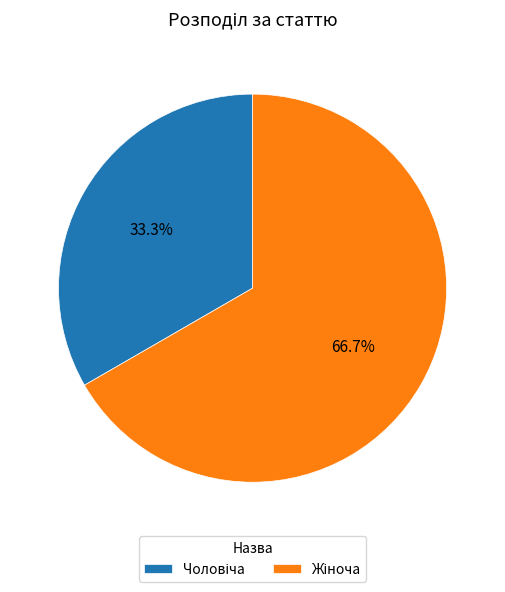

Is there a majority slice in this chart?

Yes